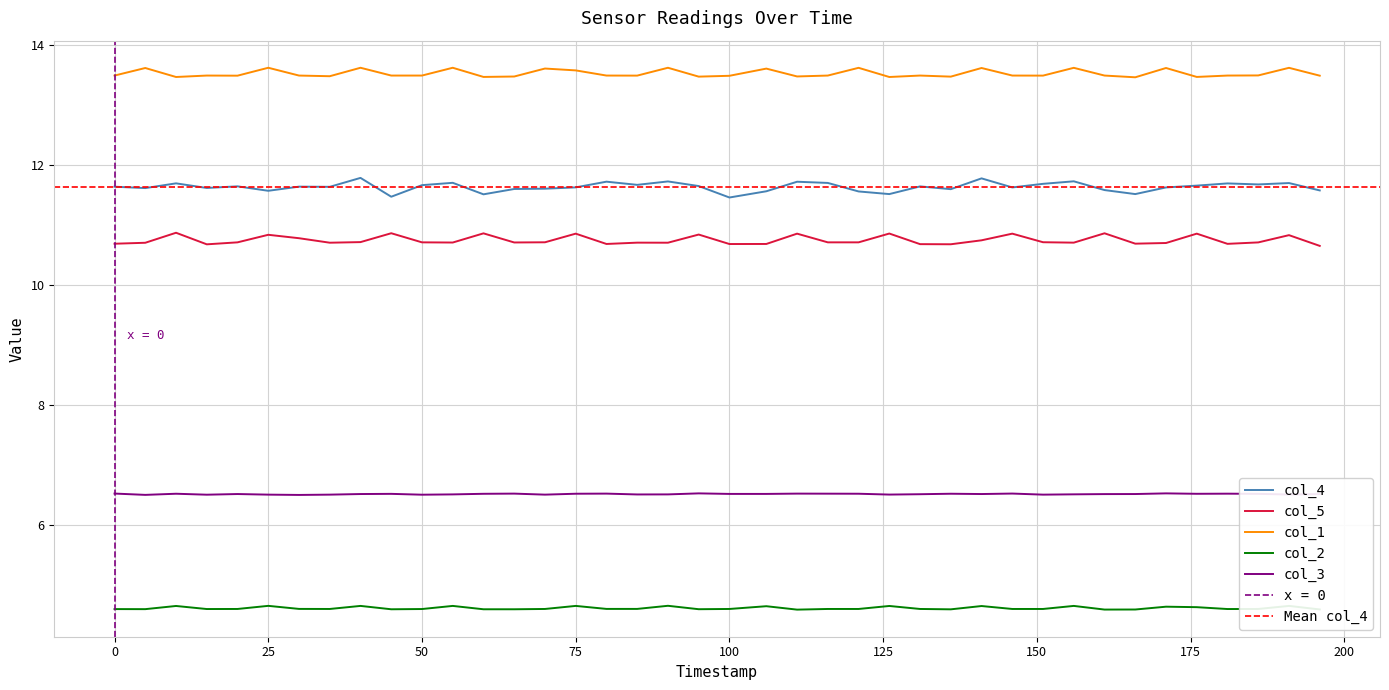

True or false: col_3 and col_4 intersect in this chart.

False